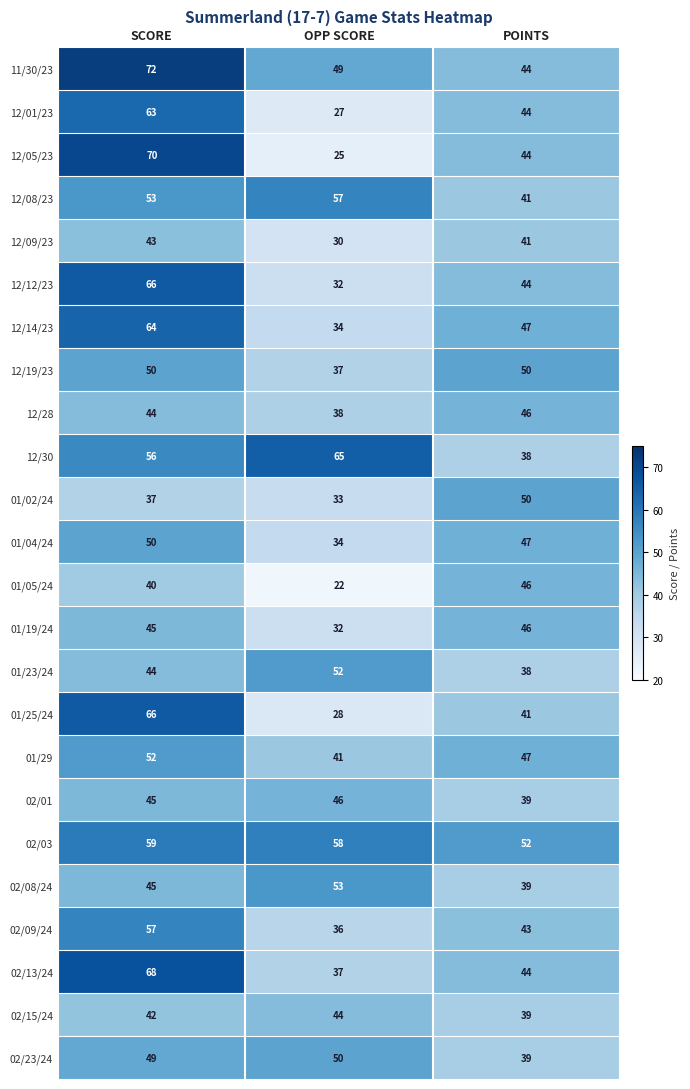

Is it true that 12/05/23 equals 44 at POINTS?

True